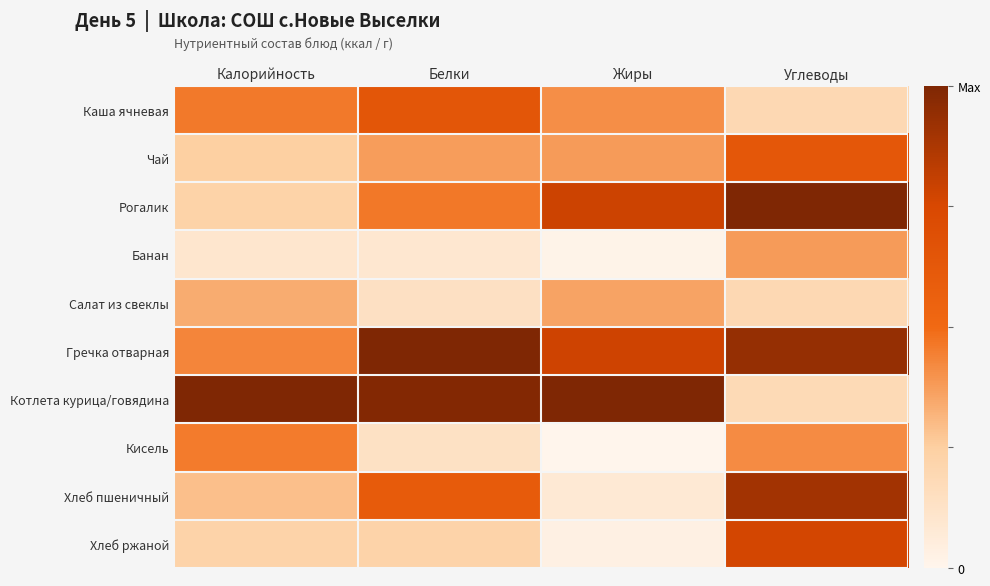

Reading left to right, extract all data points from this chart.

Каша ячневая: Калорийность=0.5	Белки=0.6	Жиры=0.4	Углеводы=0.2
Чай: Калорийность=0.2	Белки=0.4	Жиры=0.4	Углеводы=0.6
Рогалик: Калорийность=0.2	Белки=0.5	Жиры=0.8	Углеводы=1.0
Банан: Калорийность=0.1	Белки=0.1	Жиры=0.0	Углеводы=0.4
Салат из свеклы: Калорийность=0.3	Белки=0.1	Жиры=0.4	Углеводы=0.2
Гречка отварная: Калорийность=0.4	Белки=1.0	Жиры=0.8	Углеводы=0.9
Котлета курица/говядина: Калорийность=1.0	Белки=1.0	Жиры=1.0	Углеводы=0.2
Кисель: Калорийность=0.5	Белки=0.1	Жиры=0.0	Углеводы=0.4
Хлеб пшеничный: Калорийность=0.3	Белки=0.6	Жиры=0.1	Углеводы=0.9
Хлеб ржаной: Калорийность=0.2	Белки=0.2	Жиры=0.0	Углеводы=0.8